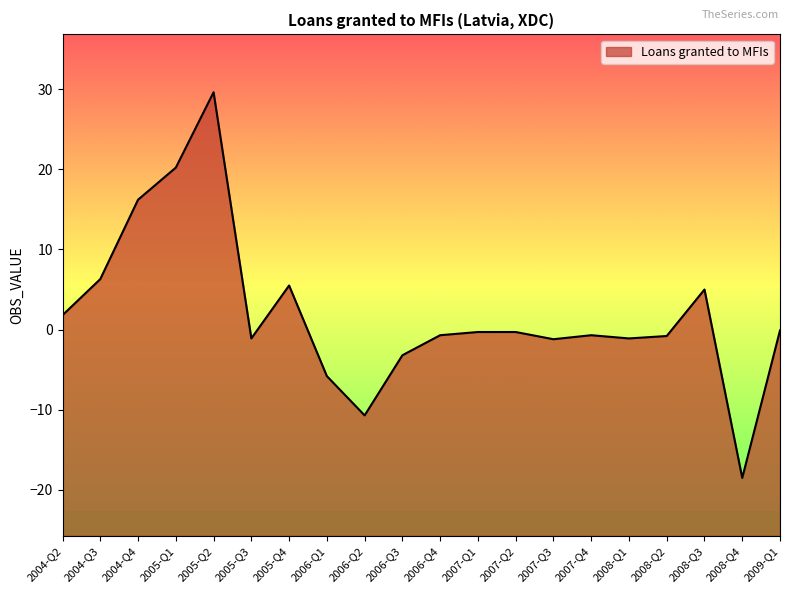

What is the difference between the values at 2005-Q4 and 2006-Q3?

8.7